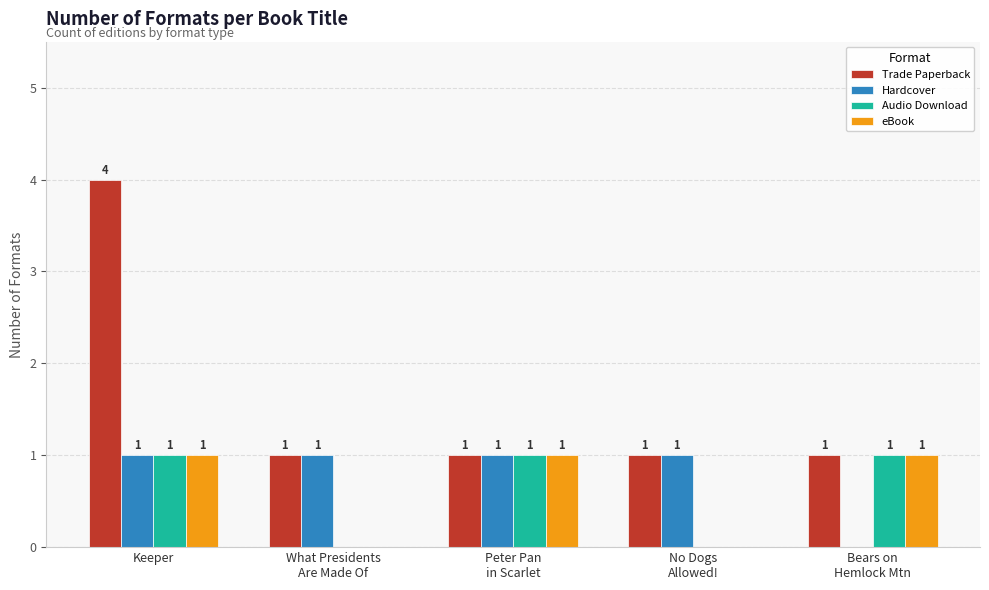

Is the value of Trade Paperback at No Dogs
Allowed! greater than the value of eBook at No Dogs
Allowed!?

Yes